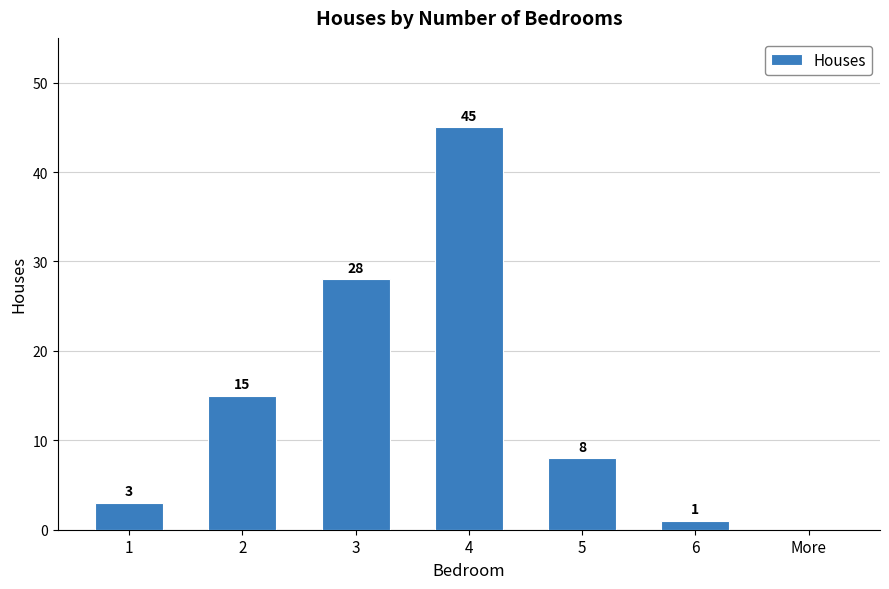

The chart shows a value of 28 at 3. True or false?

True